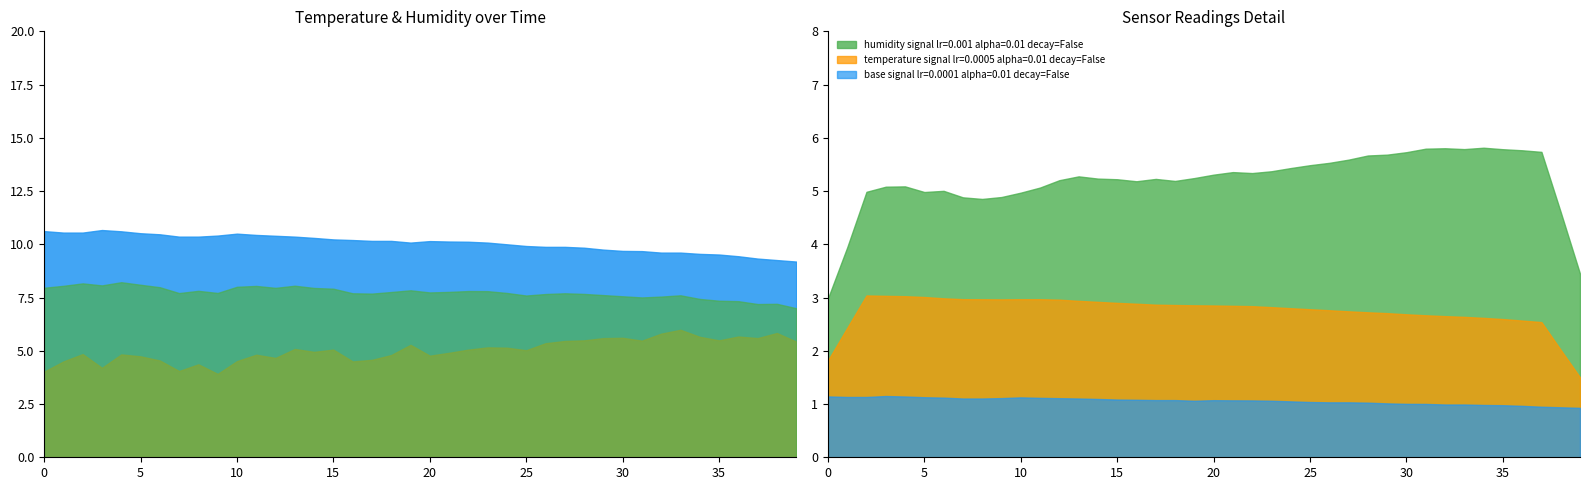

True or false: base signal lr=0.0001 alpha=0.01 decay=False and humidity signal lr=0.001 alpha=0.01 decay=False intersect in this chart.

False